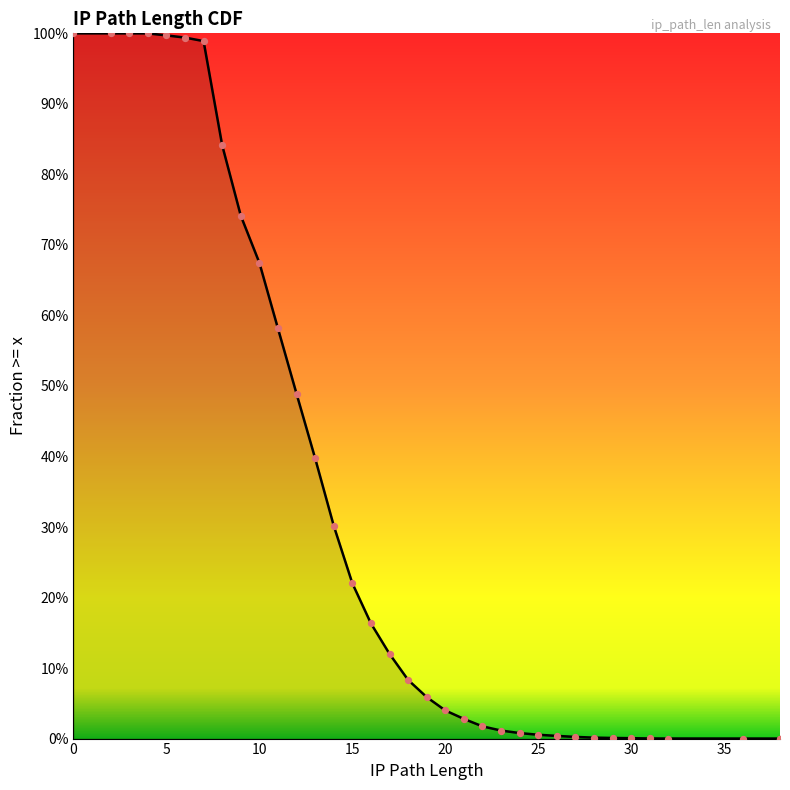

Which series contains the lowest Y value?

perc_gte